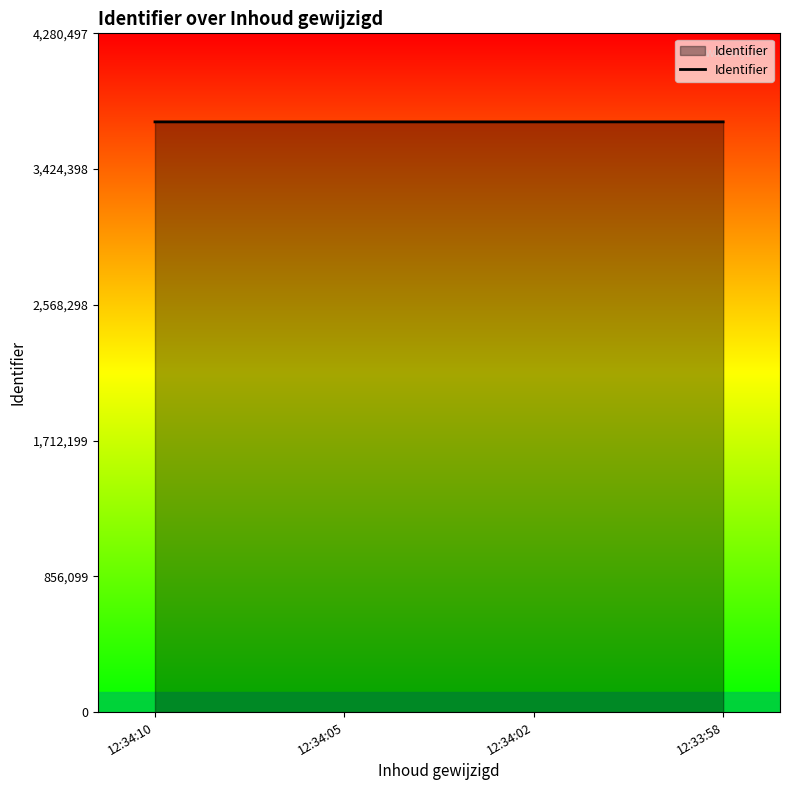

What is the minimum value shown in the chart?

3722125